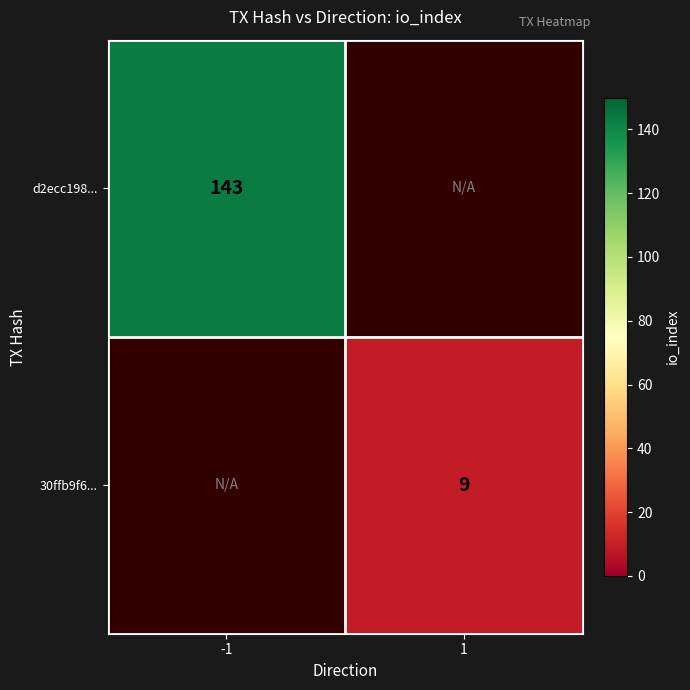

How many series are shown in this chart?

2